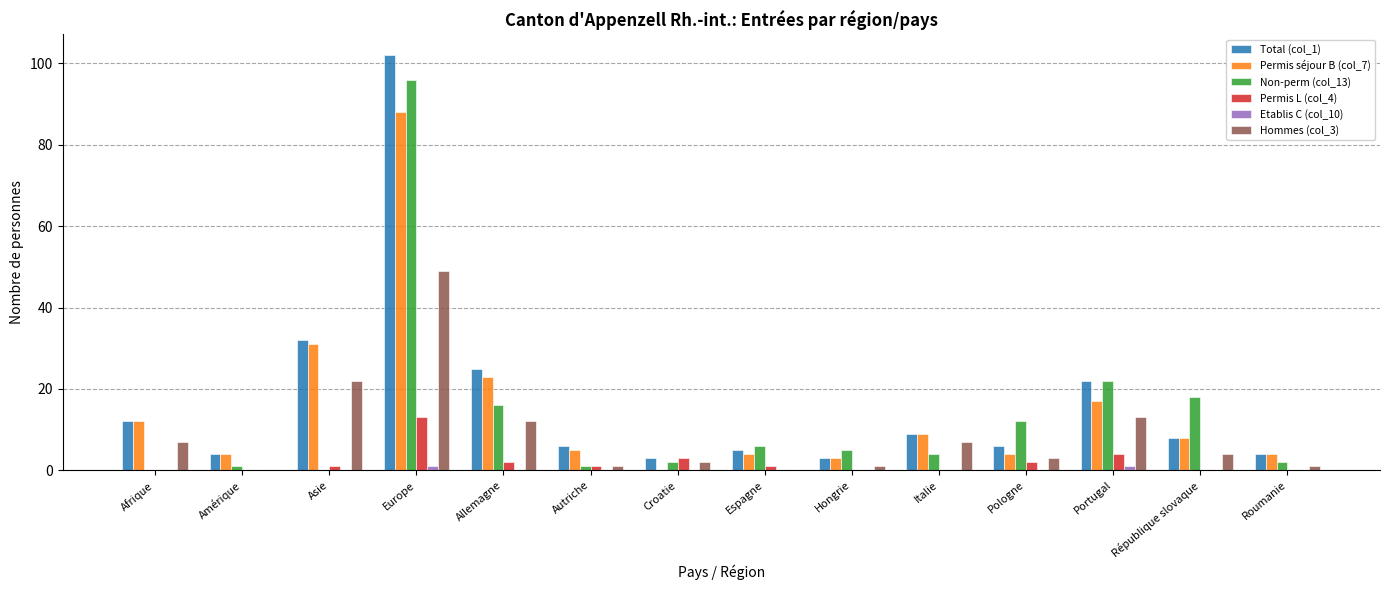

At which category does the chart reach its peak across all series?

Europe